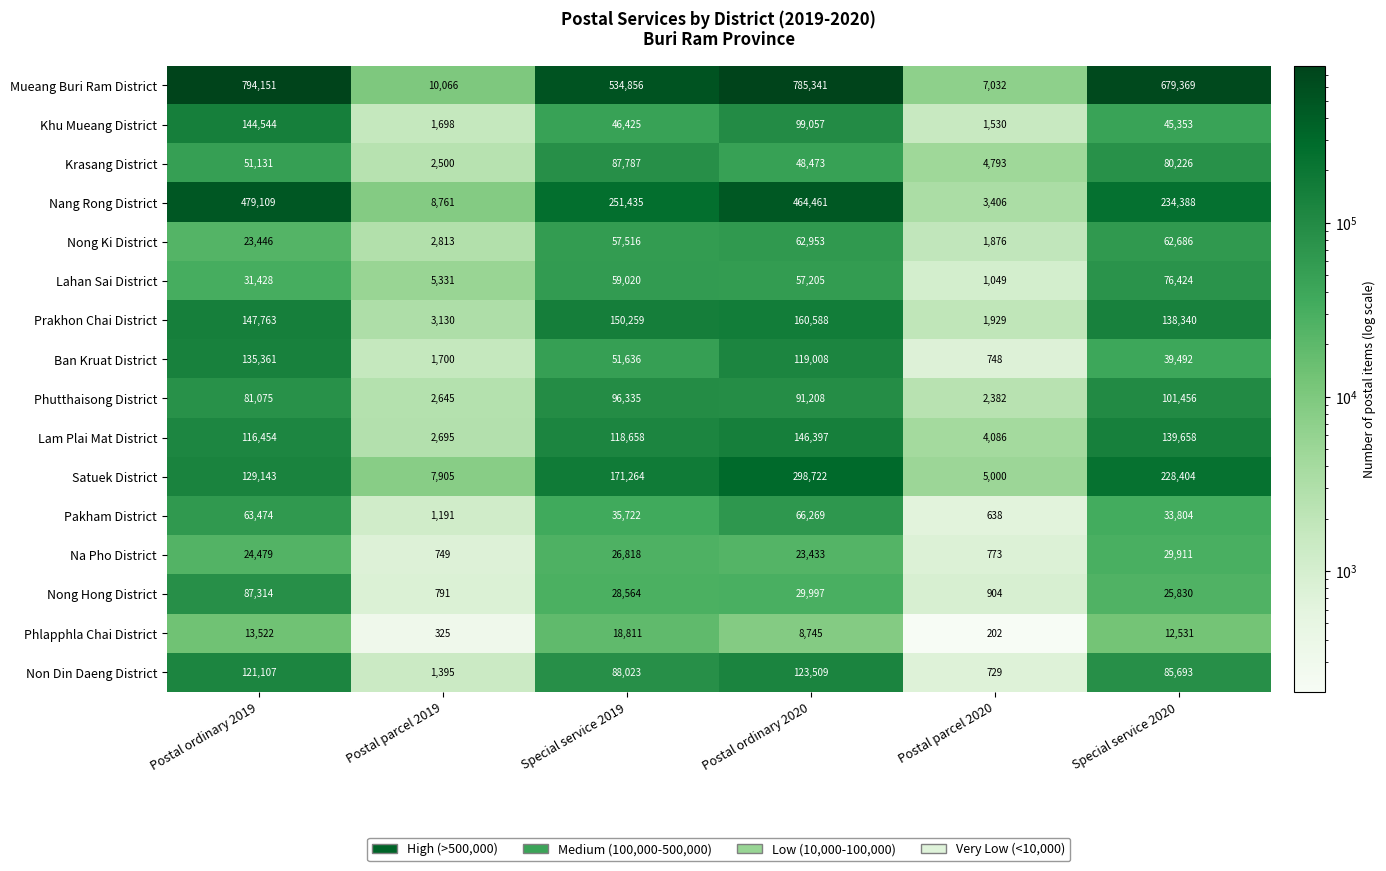

The value of Na Pho District at Special service 2020 is 50359. True or false?

False